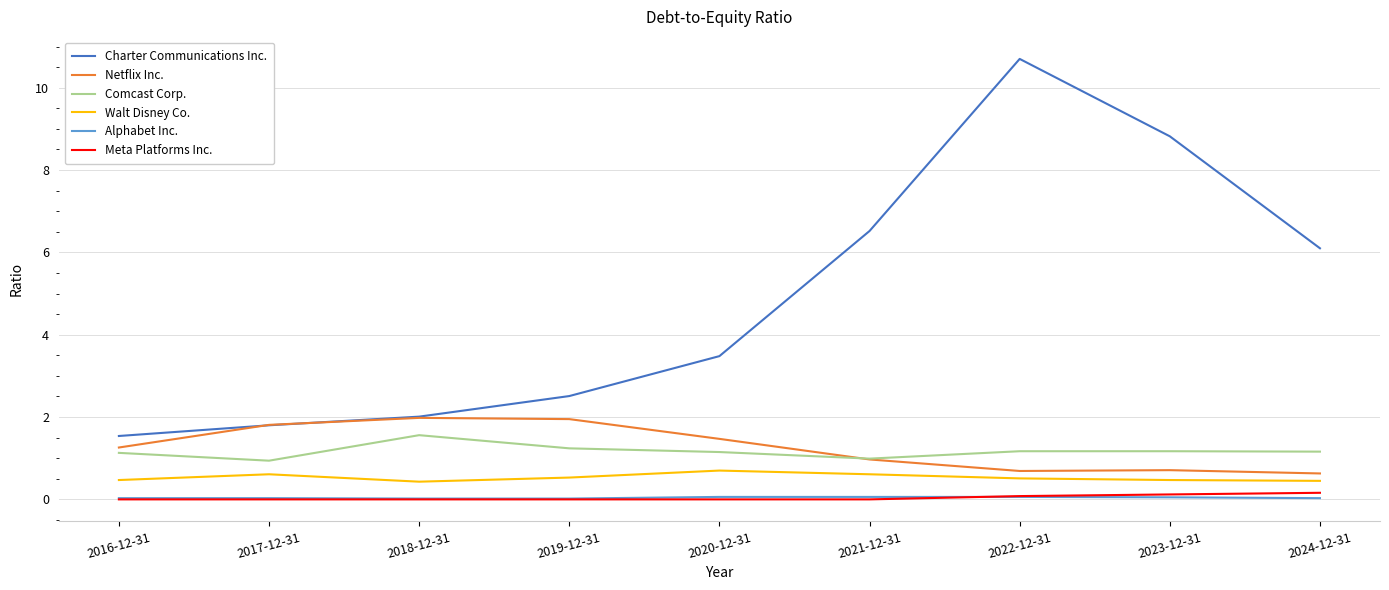

What are all the series names shown in the legend?

Charter Communications Inc., Netflix Inc., Comcast Corp., Walt Disney Co., Alphabet Inc., Meta Platforms Inc.